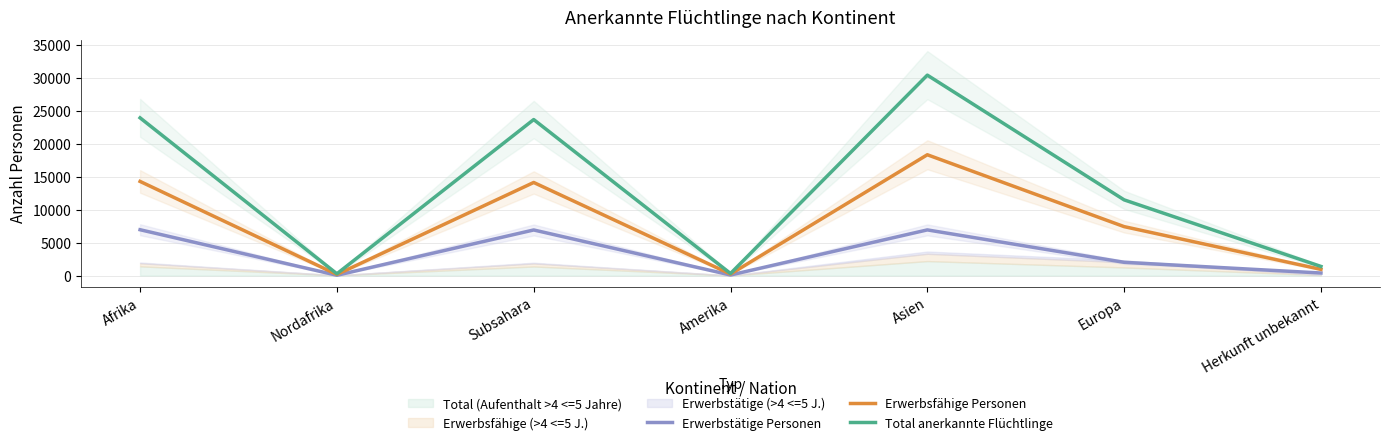

True or false: Erwerbstätige Personen has a value of 2003 at Europa.

True